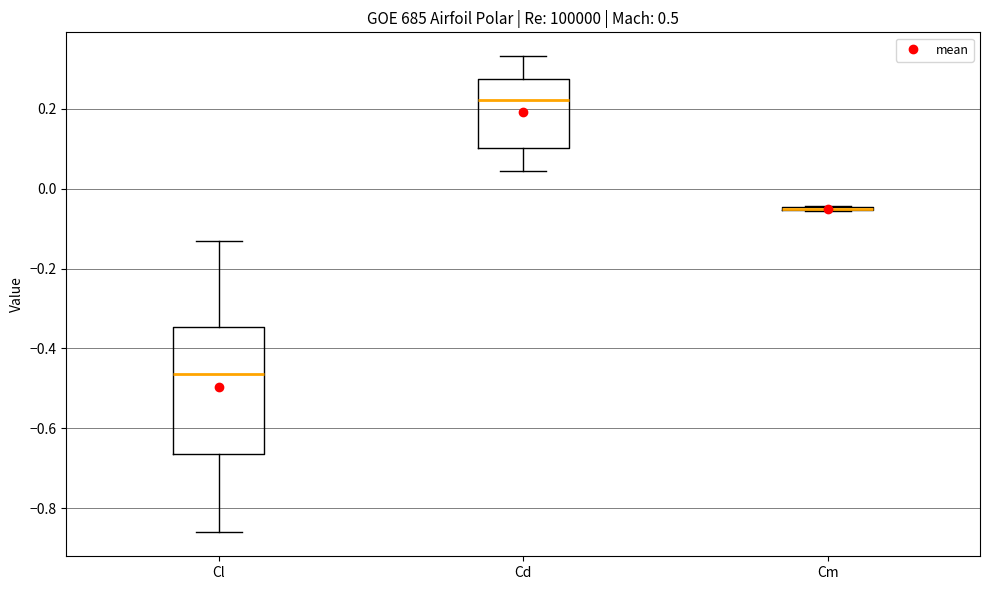

Comparing the boxes themselves (not the whiskers), which one is the tallest?

Cl